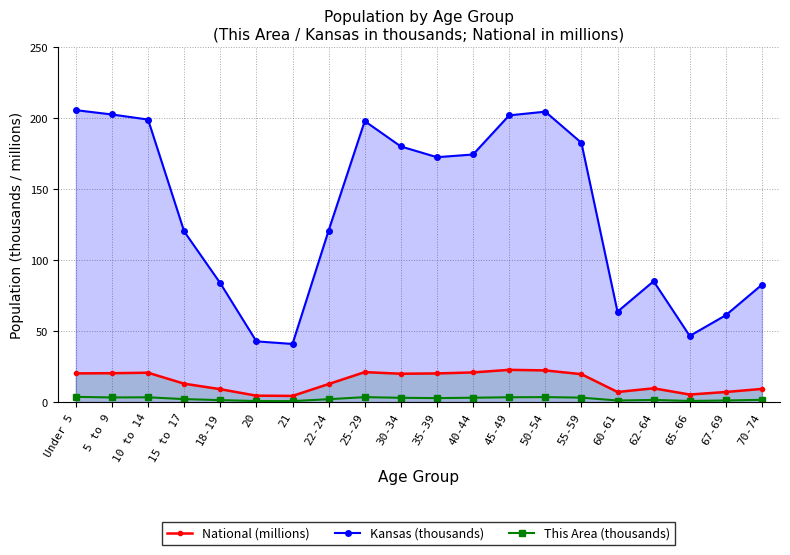

At which category does Kansas (thousands) reach its first local valley?

21